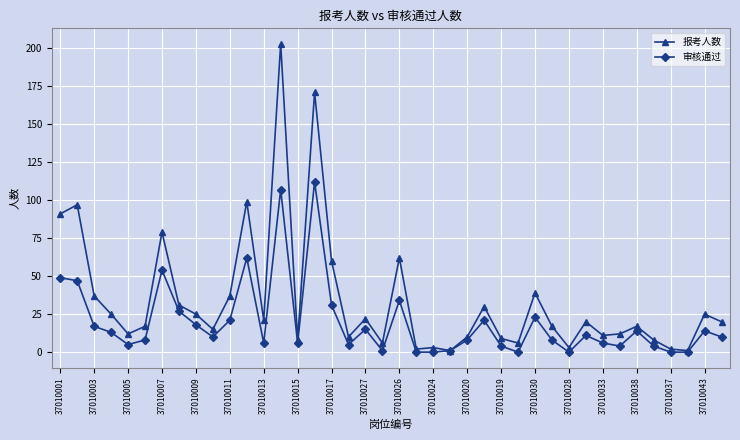

True or false: 报考人数 has more than 2 points higher than both neighbors.

True